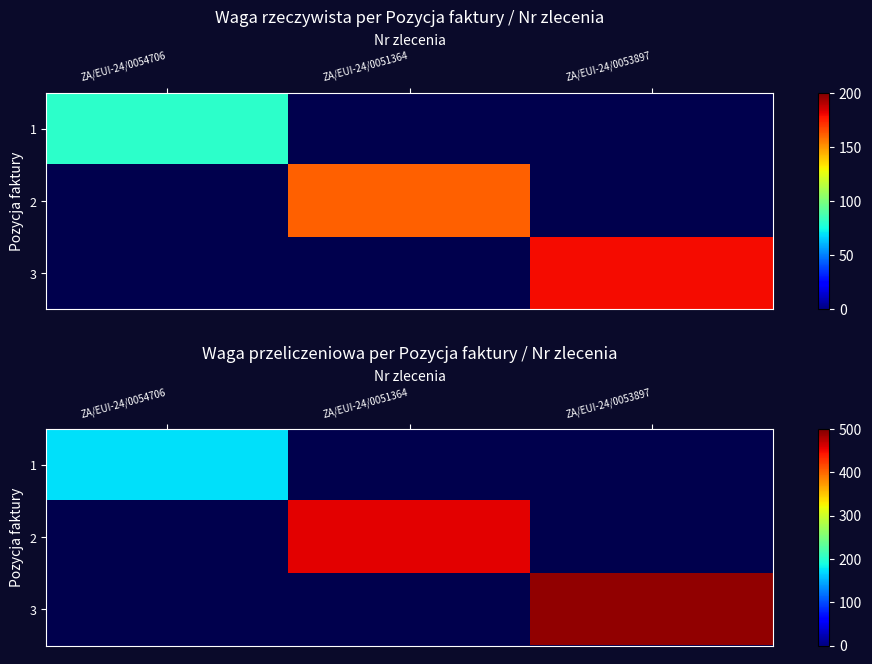

Which series has the widest spread of values?

1